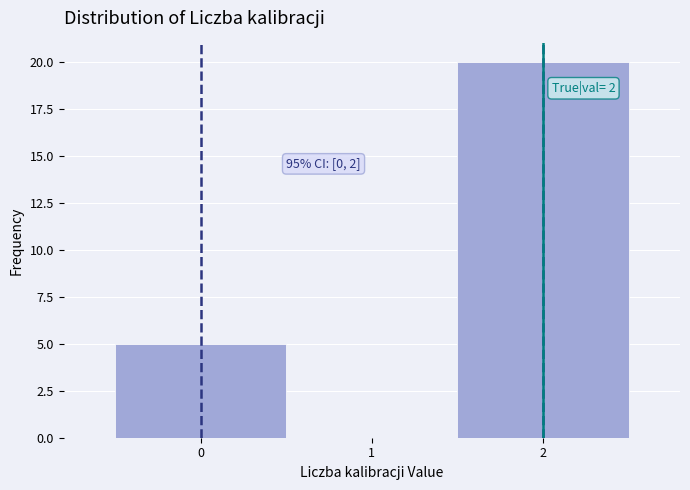

Over which range of the x-axis is the bar tallest?

1.5 to 2.5